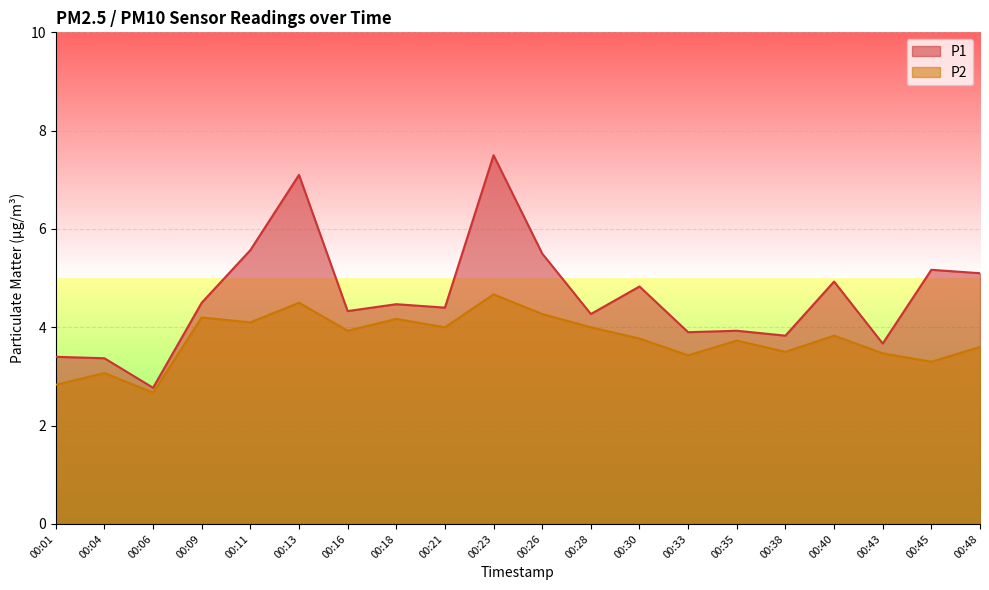

Between 00:06 and 00:28, which series saw the biggest shift?

P1